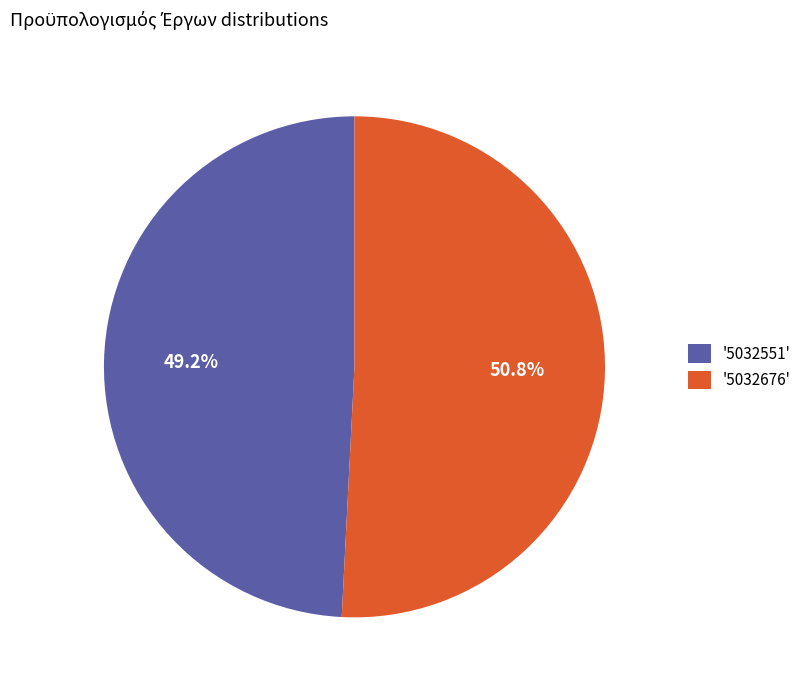

How many slices are in this pie chart?

2